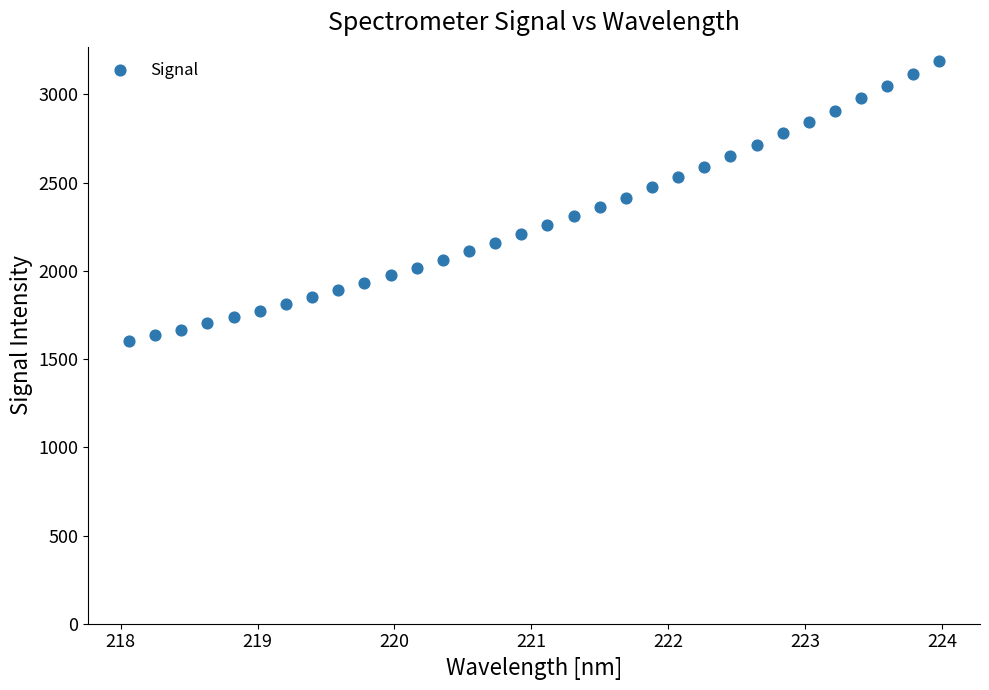

What is the range of Y values (max minus min)?

1587.1